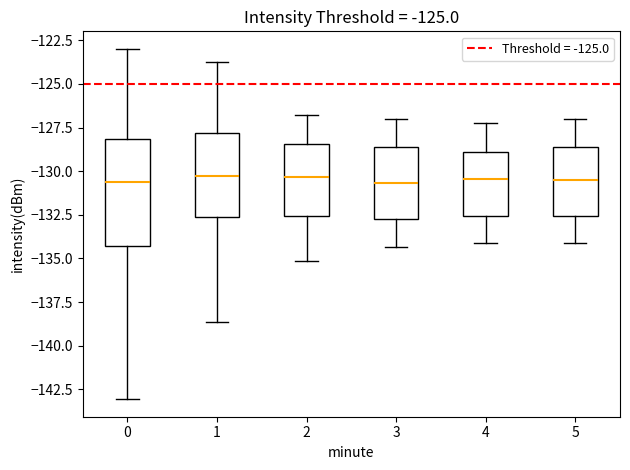

Comparing the boxes themselves (not the whiskers), which one is the tallest?

0